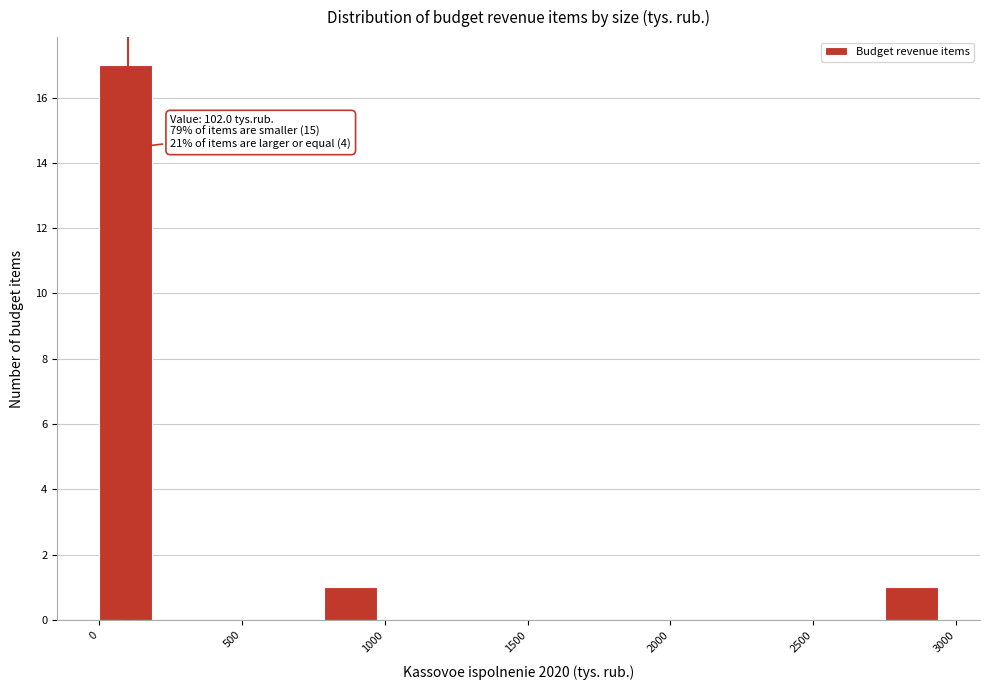

Read against the x-axis, roughly where is the centre of the tallest bar?

100